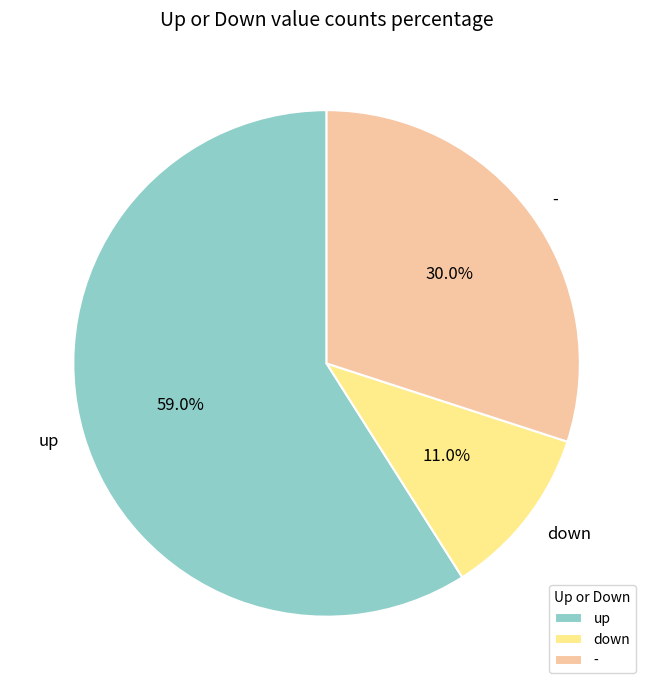

The - slice represents 23% of the pie. True or false?

False